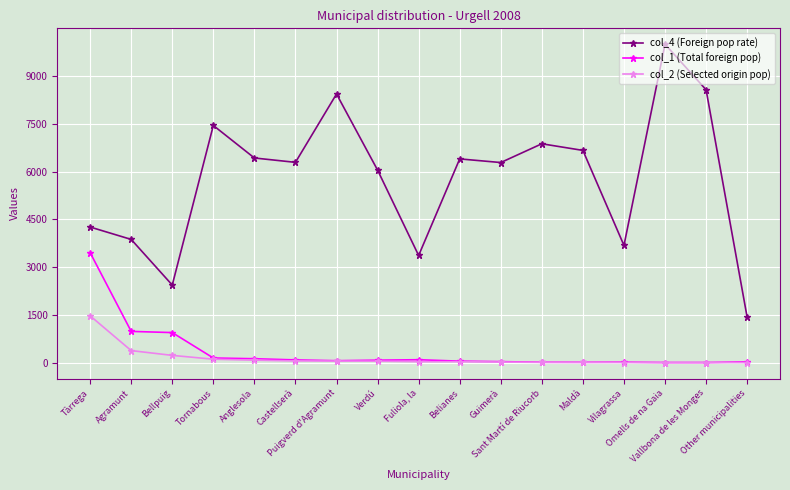

Which series changed the most between Bellpuig and Anglesola?

col_4 (Foreign pop rate)